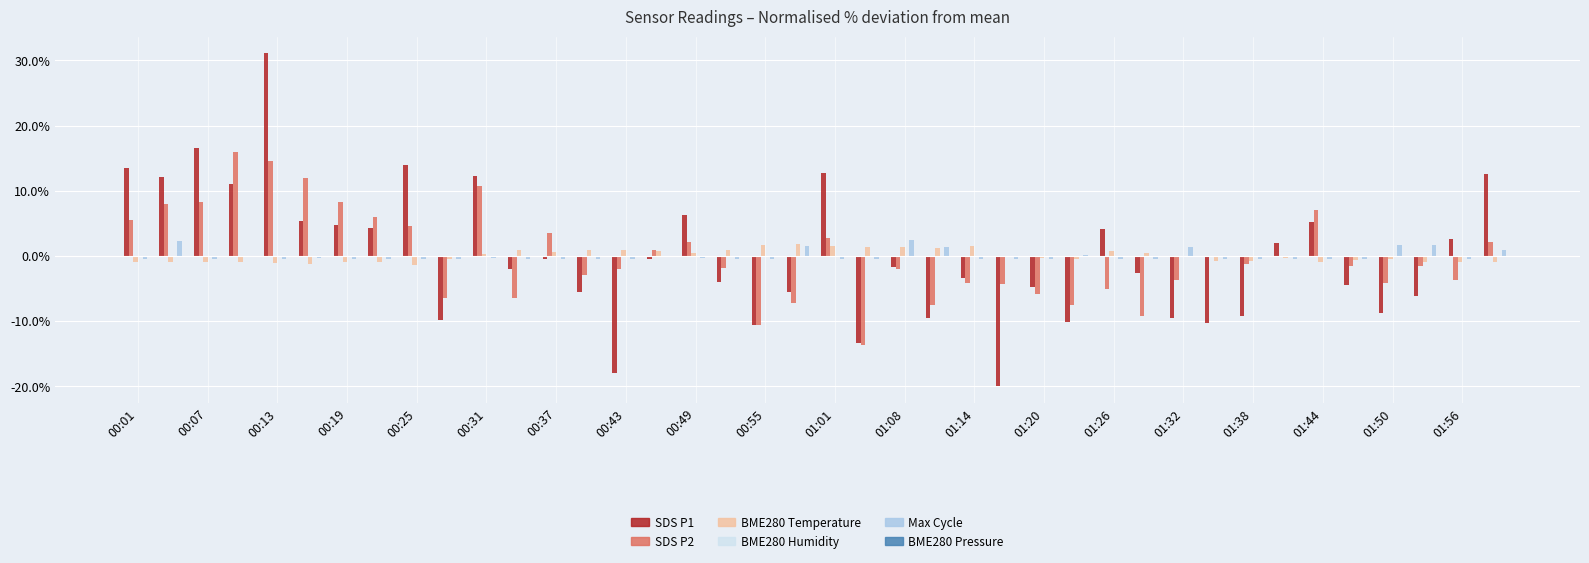

What is the greatest value displayed?

31.1